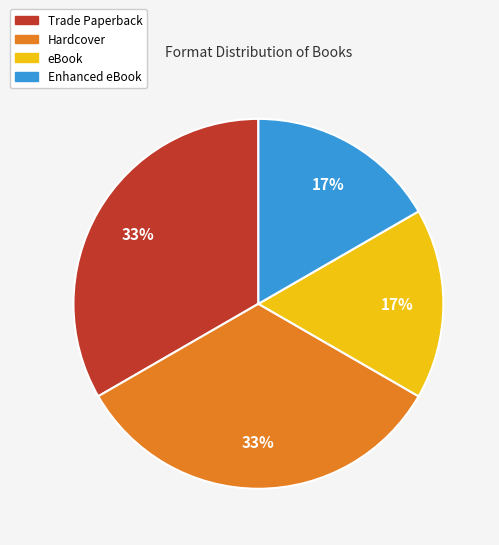

Combined, do Trade Paperback and Hardcover account for over 50%?

Yes